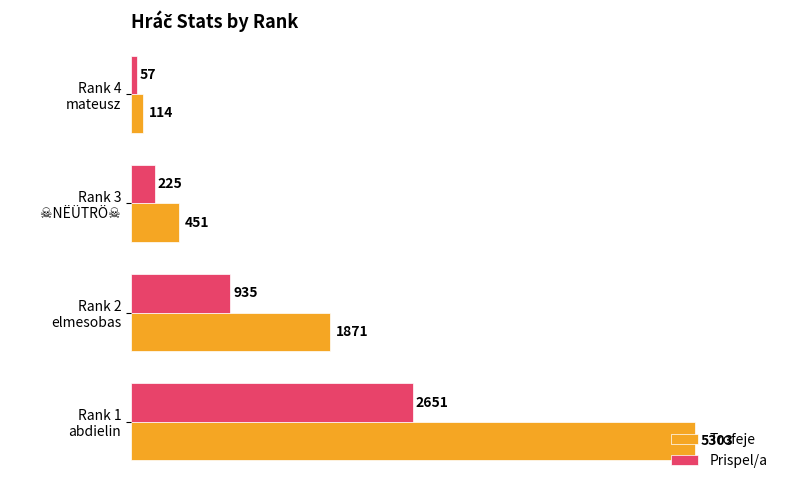

List the series in order of their overall mean, highest first.

Trofeje, Prispel/a